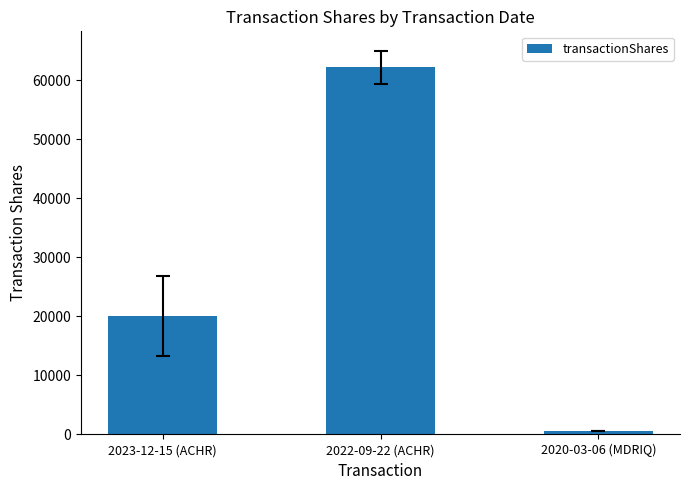

Rank the categories by value from lowest to highest.

2020-03-06 (MDRIQ), 2023-12-15 (ACHR), 2022-09-22 (ACHR)